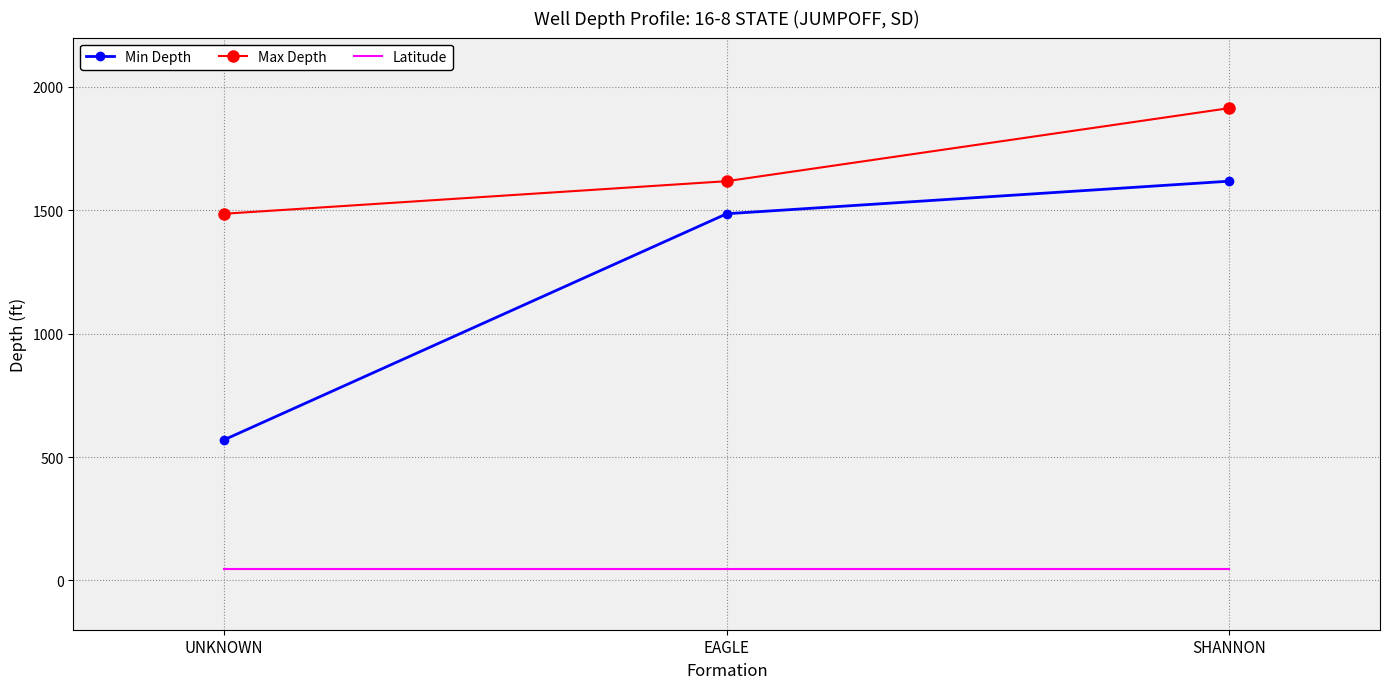

Is the value of Latitude at UNKNOWN greater than the value of Min Depth at UNKNOWN?

No